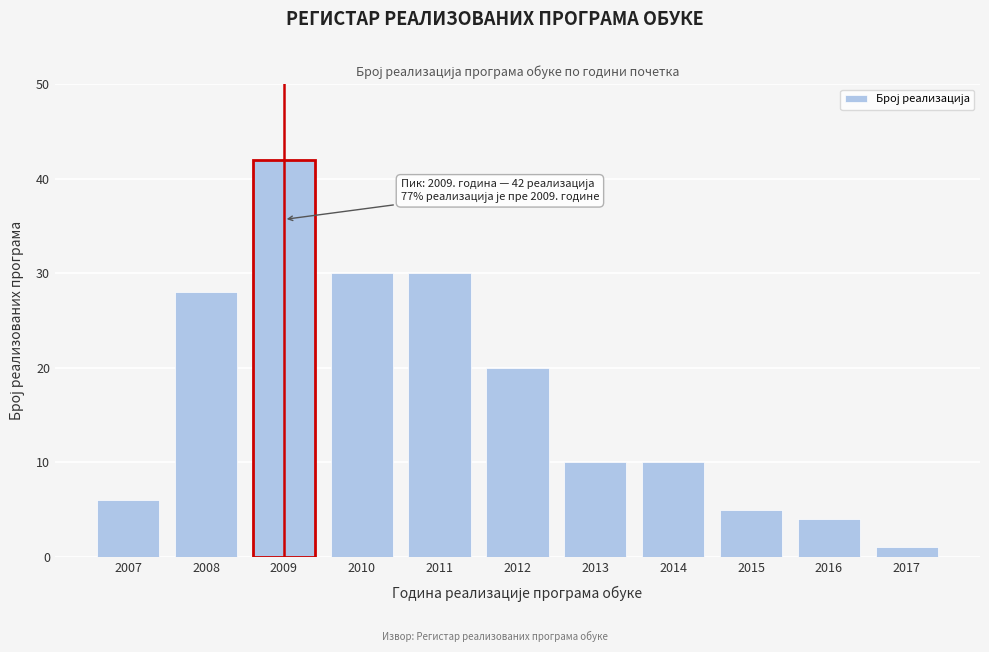

Reading left to right, transcribe all the data shown in this chart.

2007=6	2008=28	2009=42	2010=30	2011=30	2012=20	2013=10	2014=10	2015=5	2016=4	2017=1